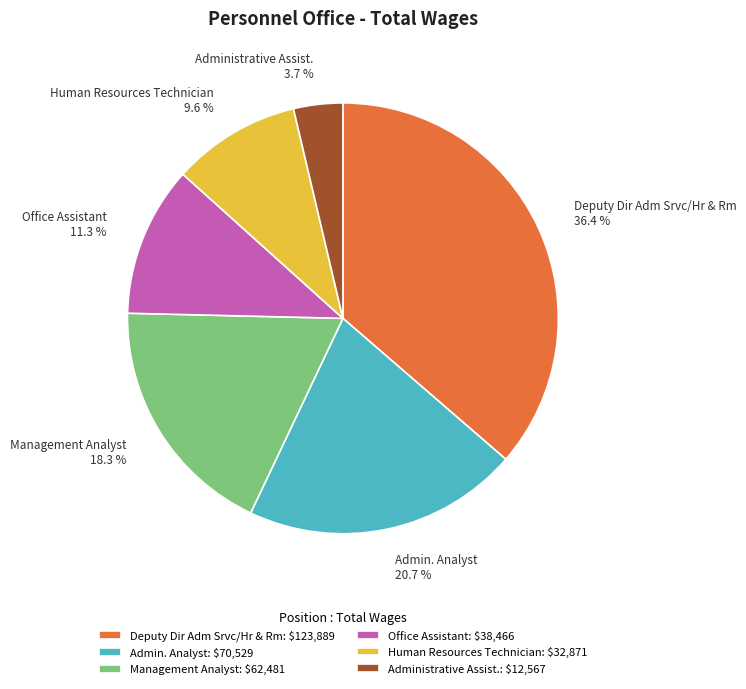

Count the number of slices in the pie.

6